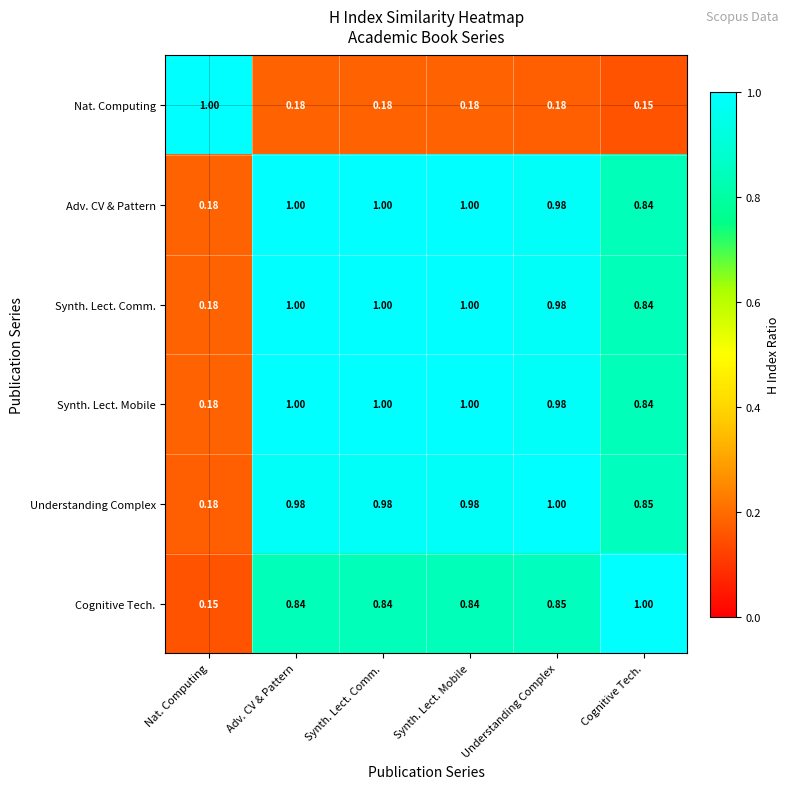

Is the value of Adv. CV & Pattern at Cognitive Tech. greater than the value of Understanding Complex at Adv. CV & Pattern?

No